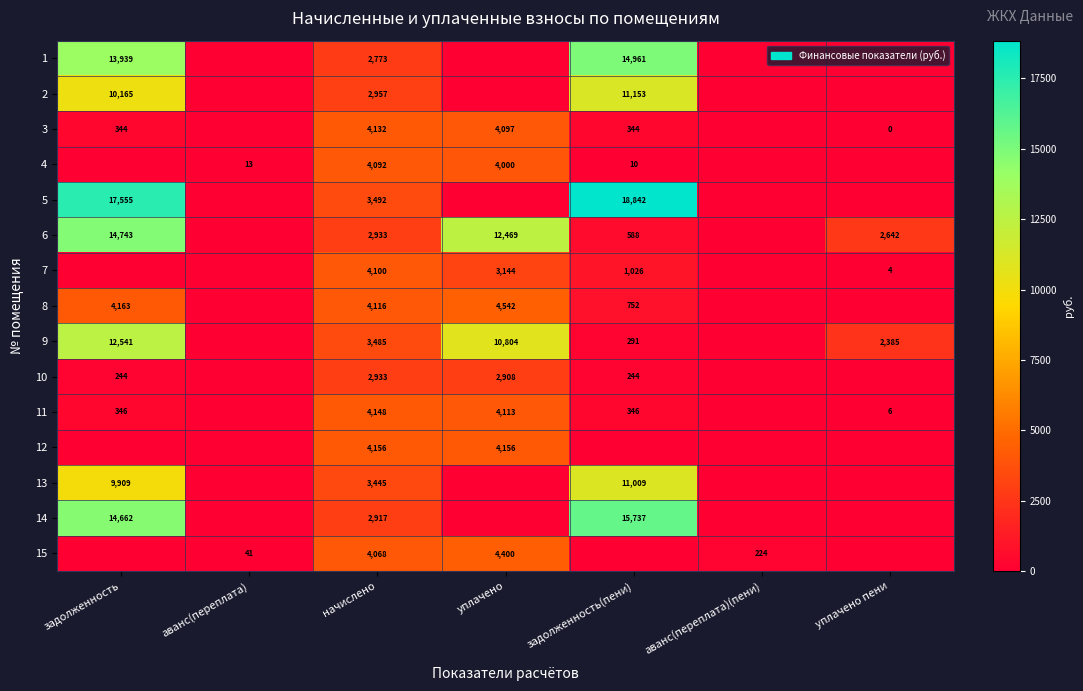

Is the value of 15 at уплачено greater than the value of 11 at задолженность?

Yes